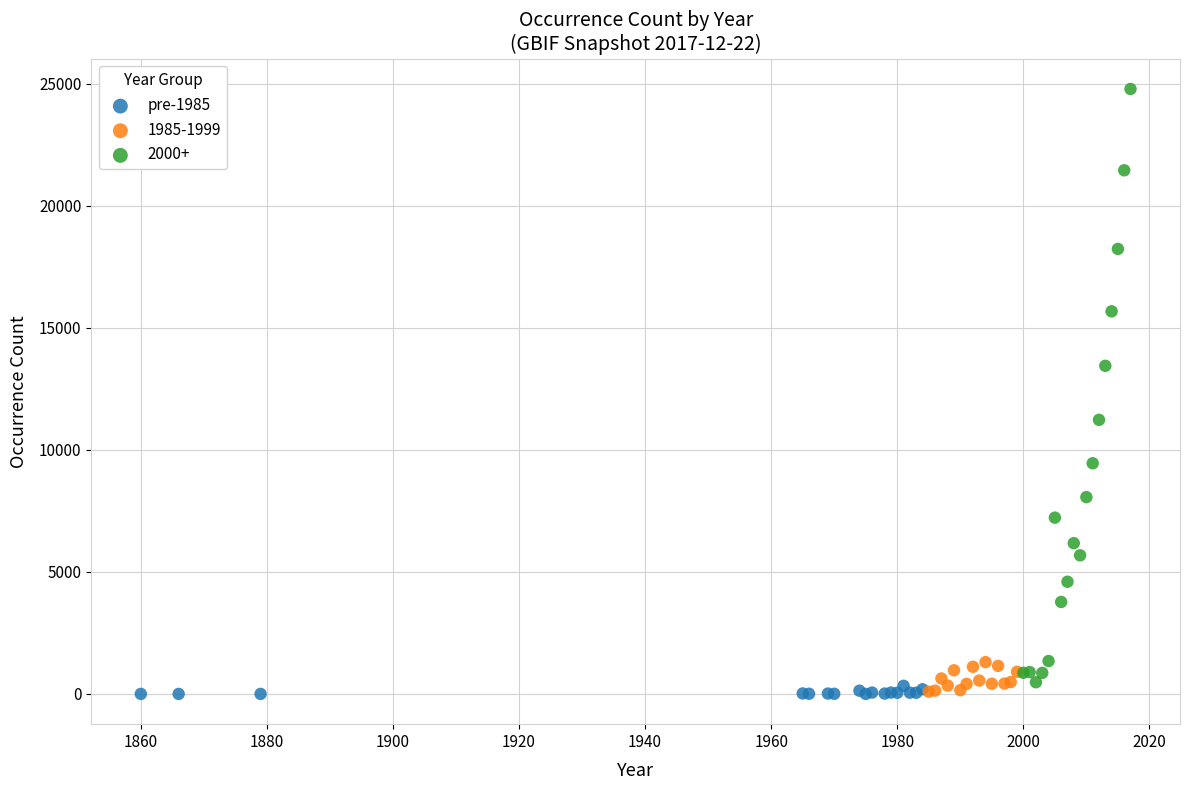

Which series contains the highest Y value?

2000+